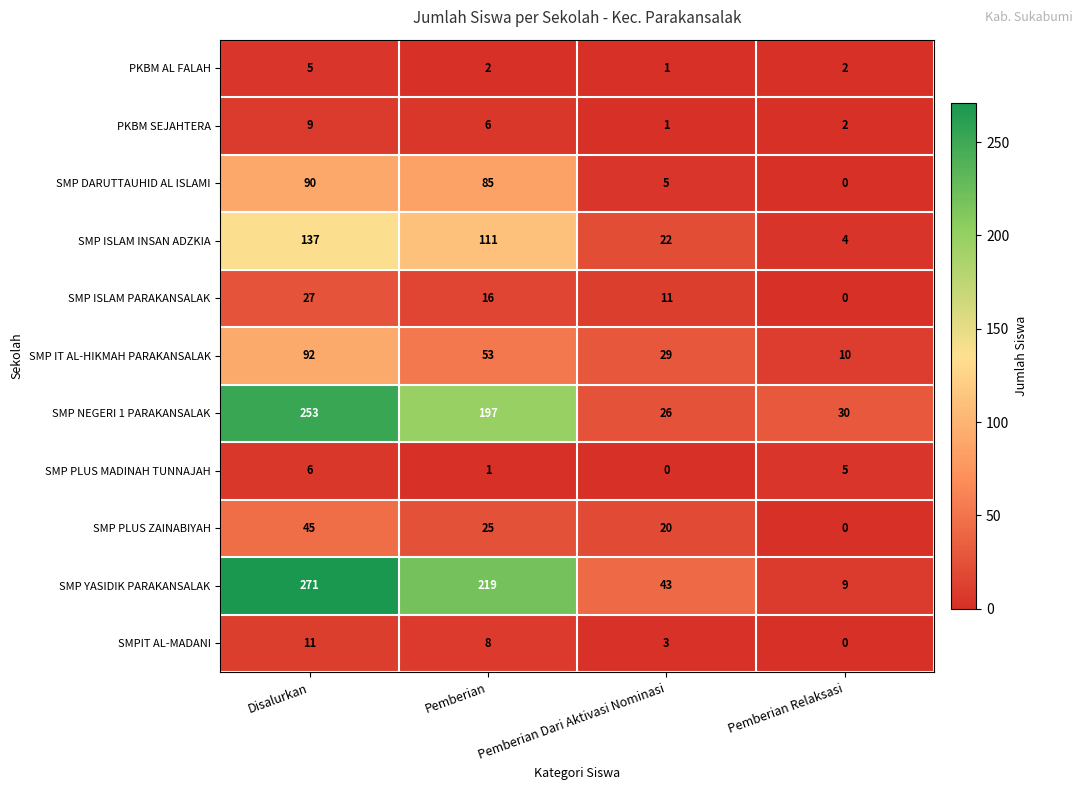

Which series has the largest total across all categories?

SMP YASIDIK PARAKANSALAK